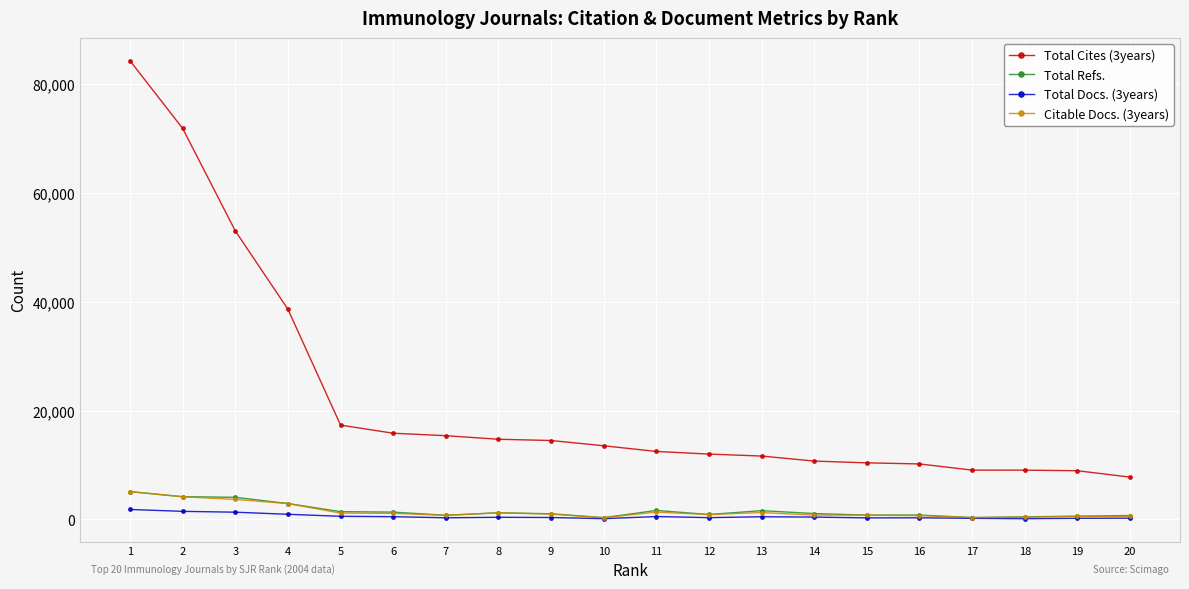

True or false: Total Refs. has more than 0 points higher than both neighbors.

True